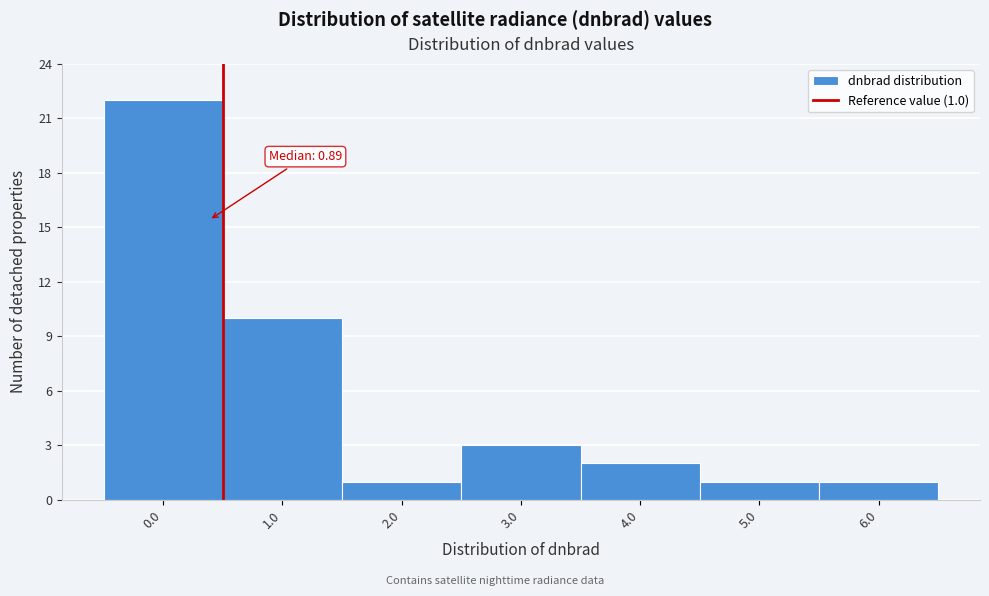

Reading left to right, transcribe all the data shown in this chart.

0.0=22	1.0=10	2.0=1	3.0=3	4.0=2	5.0=1	6.0=1